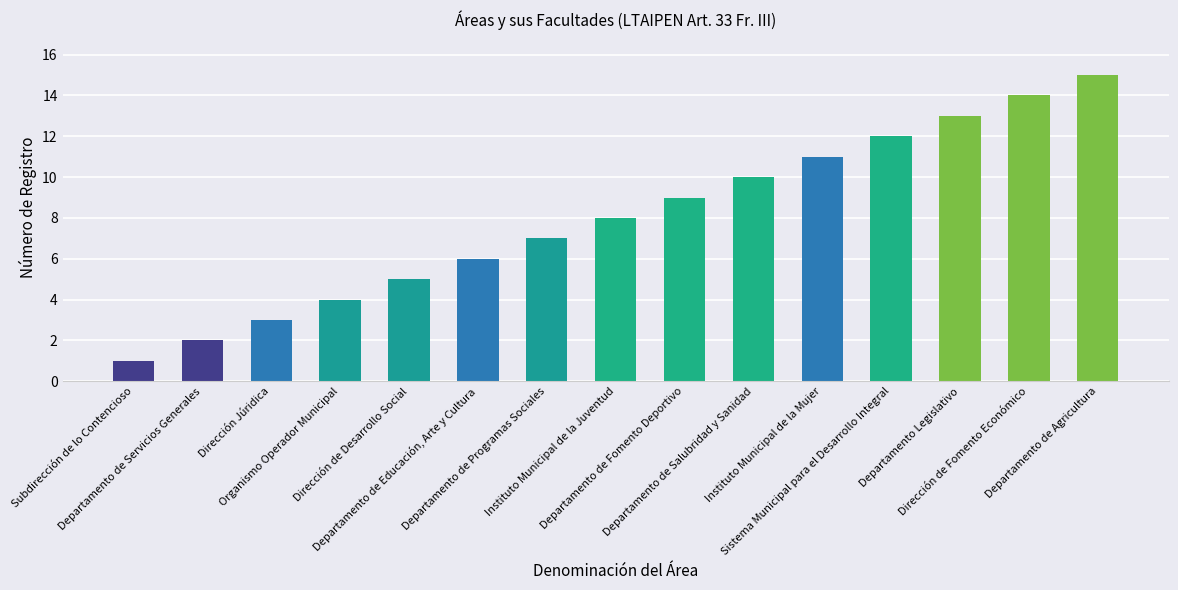

What is the difference between the second highest and second lowest values?

12